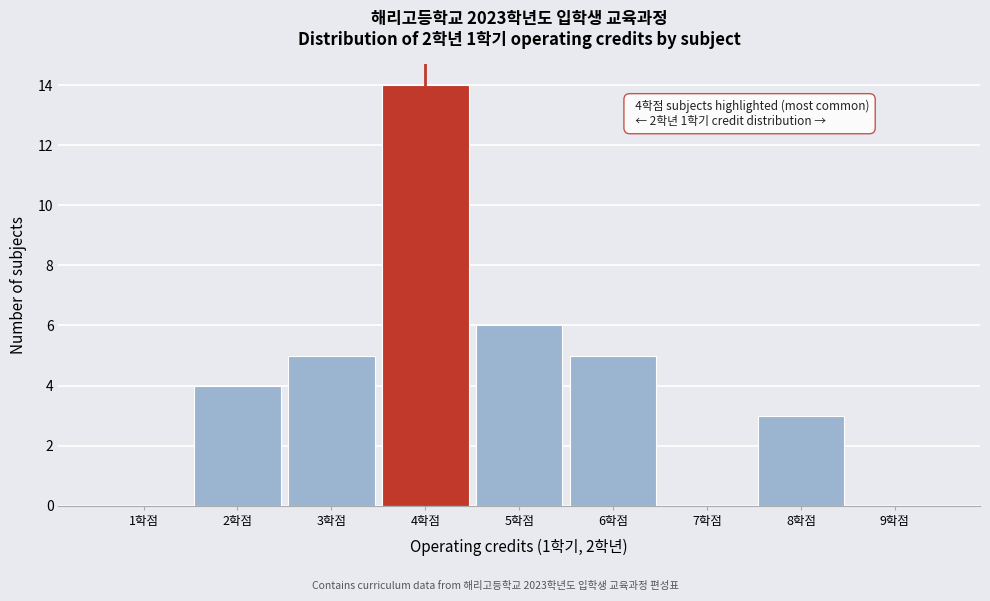

Over which range of the x-axis is the bar tallest?

3.5 to 4.5